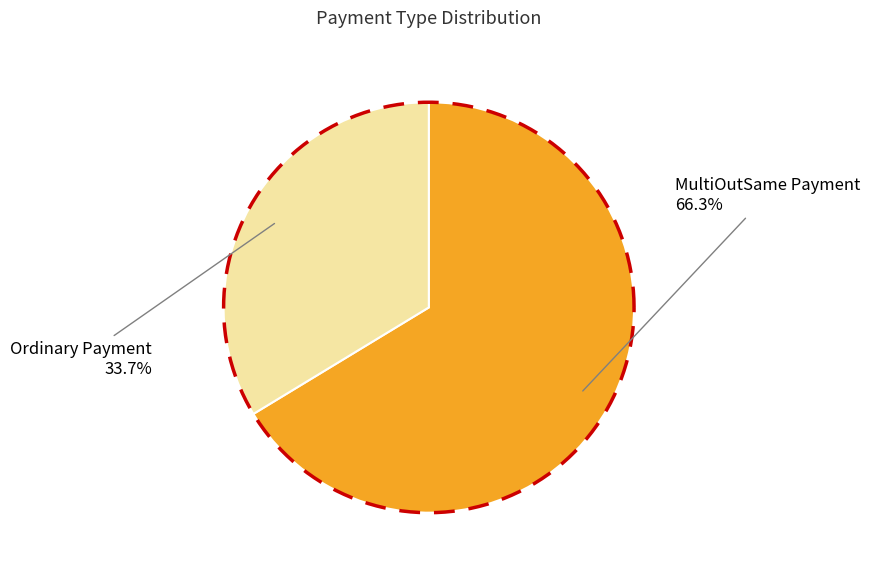

What percentage do Ordinary Payment and MultiOutSame Payment together represent?

100.0%